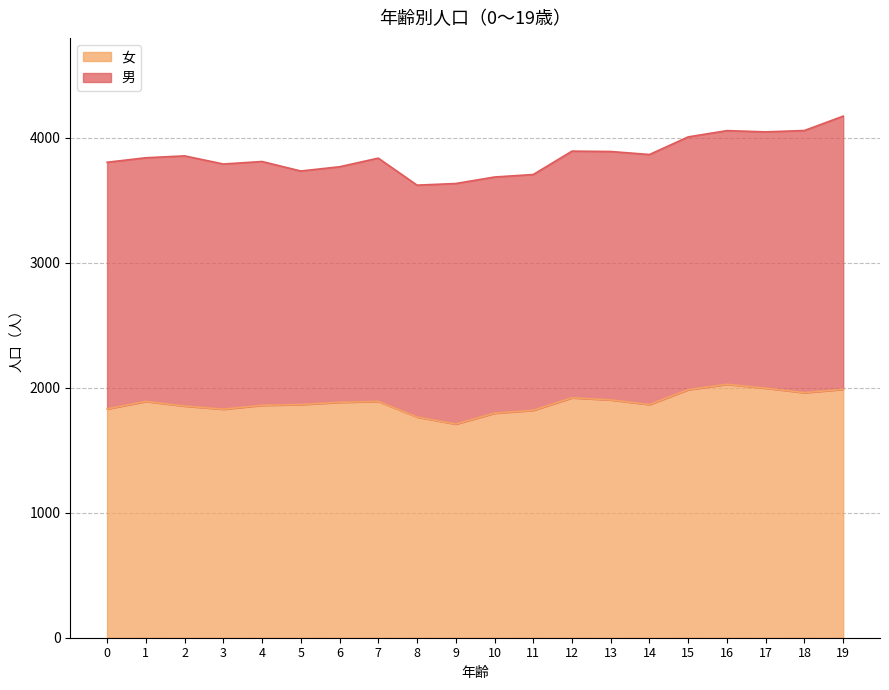

True or false: the data has more than 2 interior local peaks.

True